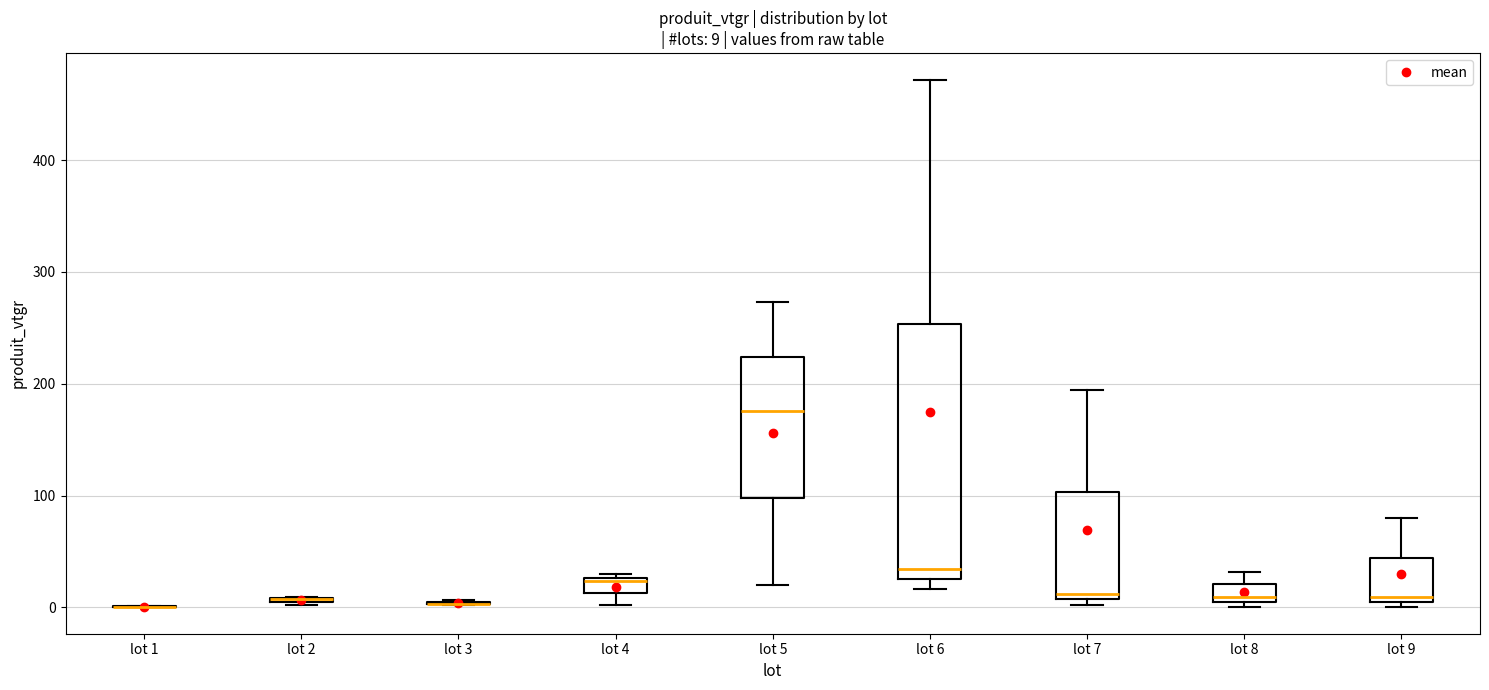

Comparing the boxes themselves (not the whiskers), which one is the tallest?

lot 6